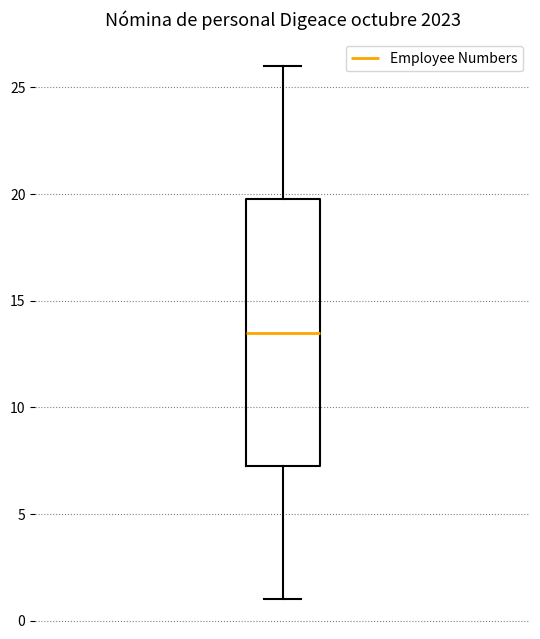

Where is the lower edge of the box on the y-axis? The values are not printed on the chart, so give them approximately, as read against the axis.

7.5